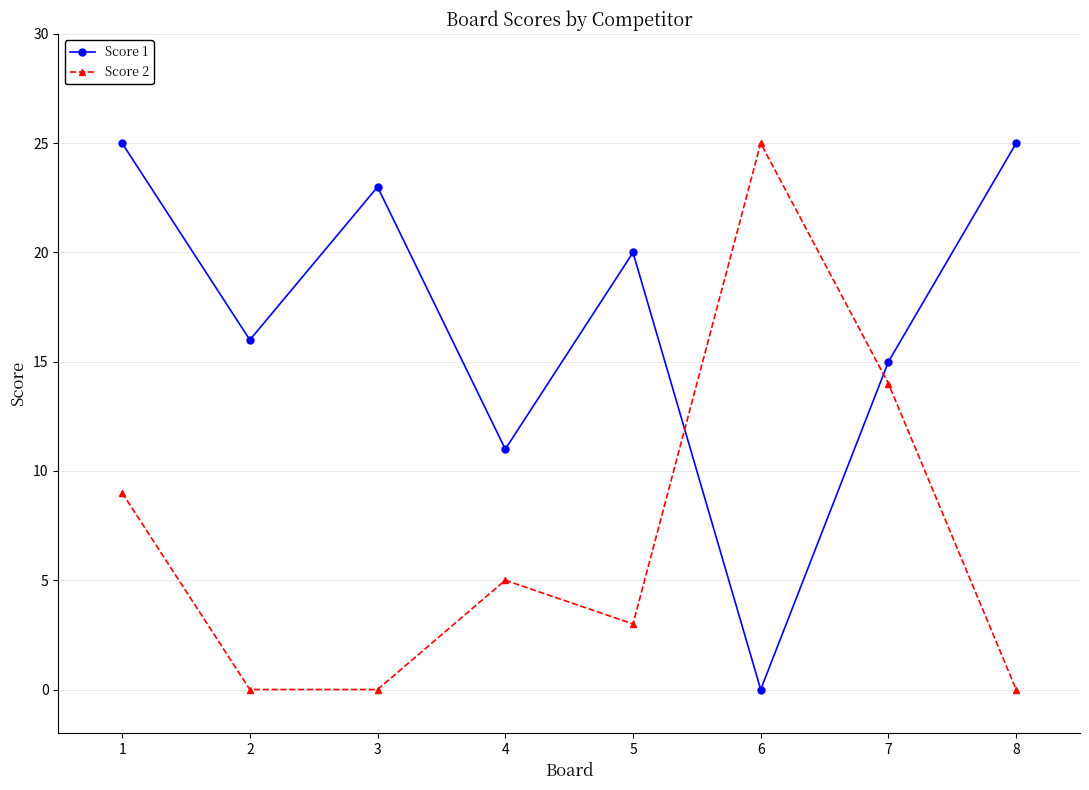

What is the spread (max minus min) of values at 4?

6